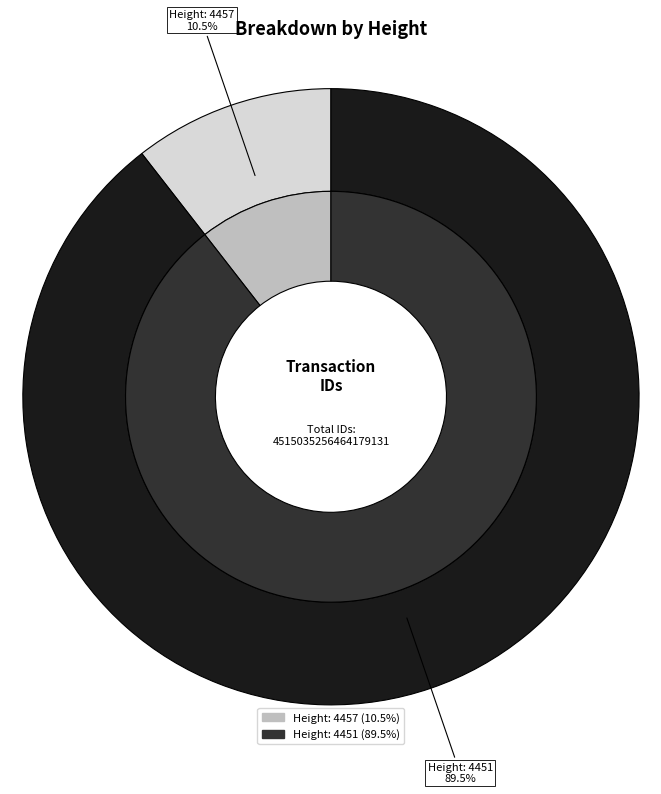

Which category has the biggest portion of the pie?

4451